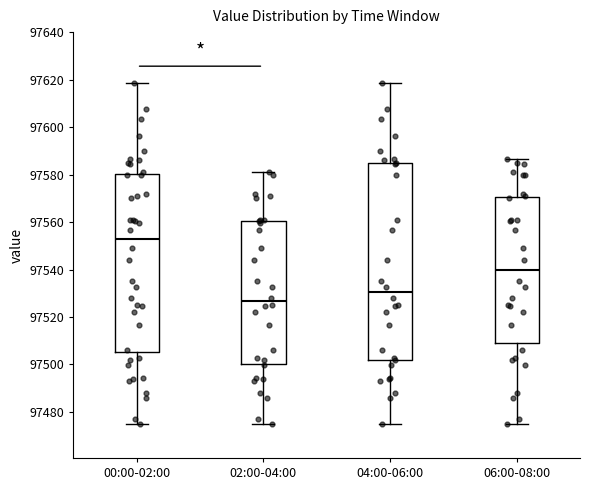

Where does the median line of the box for 00:00-02:00 sit on the y-axis? The values are not printed on the chart, so give them approximately, as read against the axis.

97554